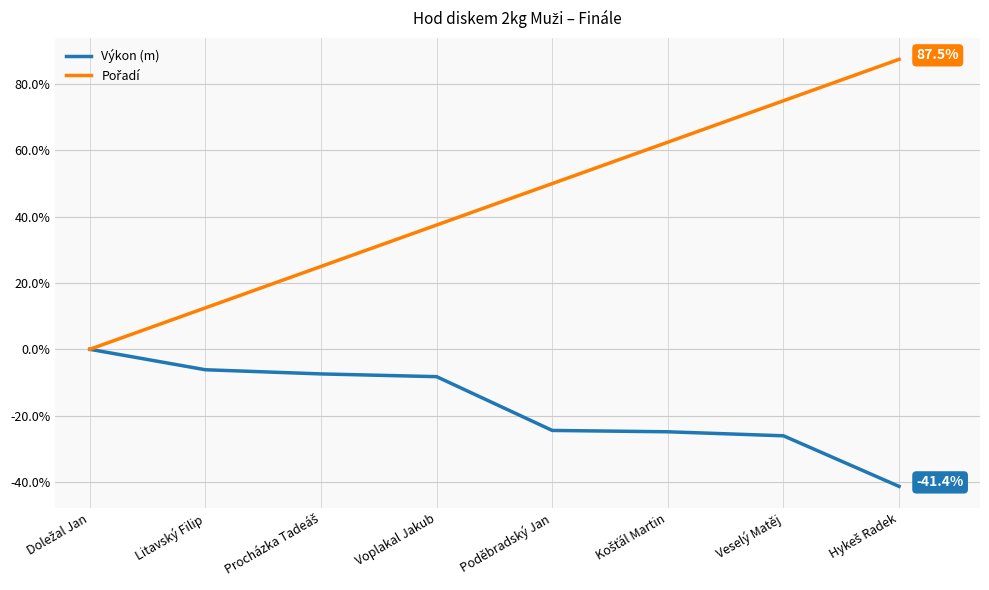

How many values in Výkon (m) are below zero?

7